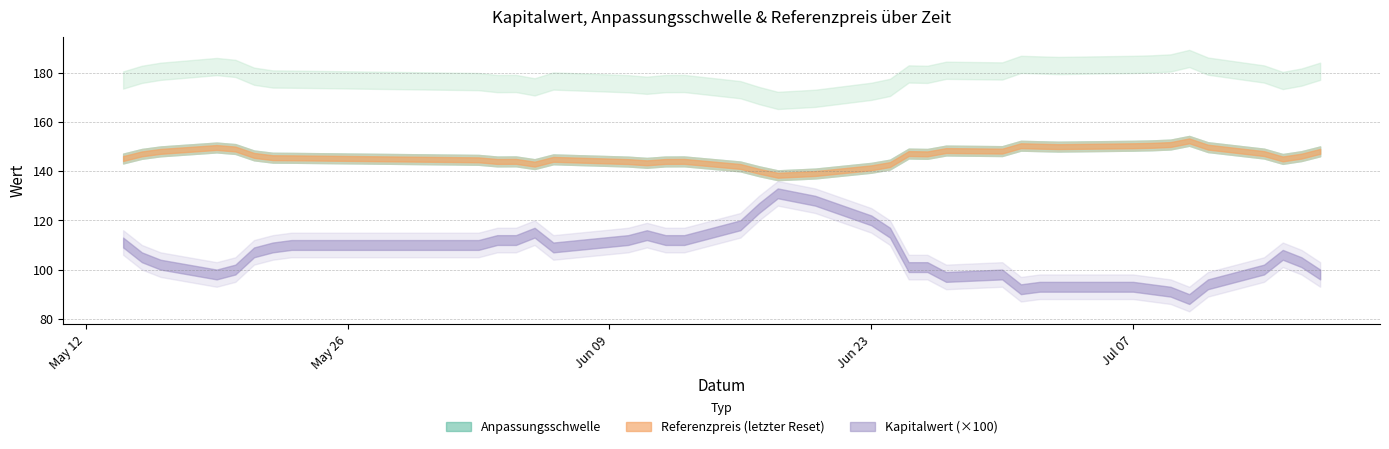

At which label is Kapitalwert closest to 1?

2025-07-14